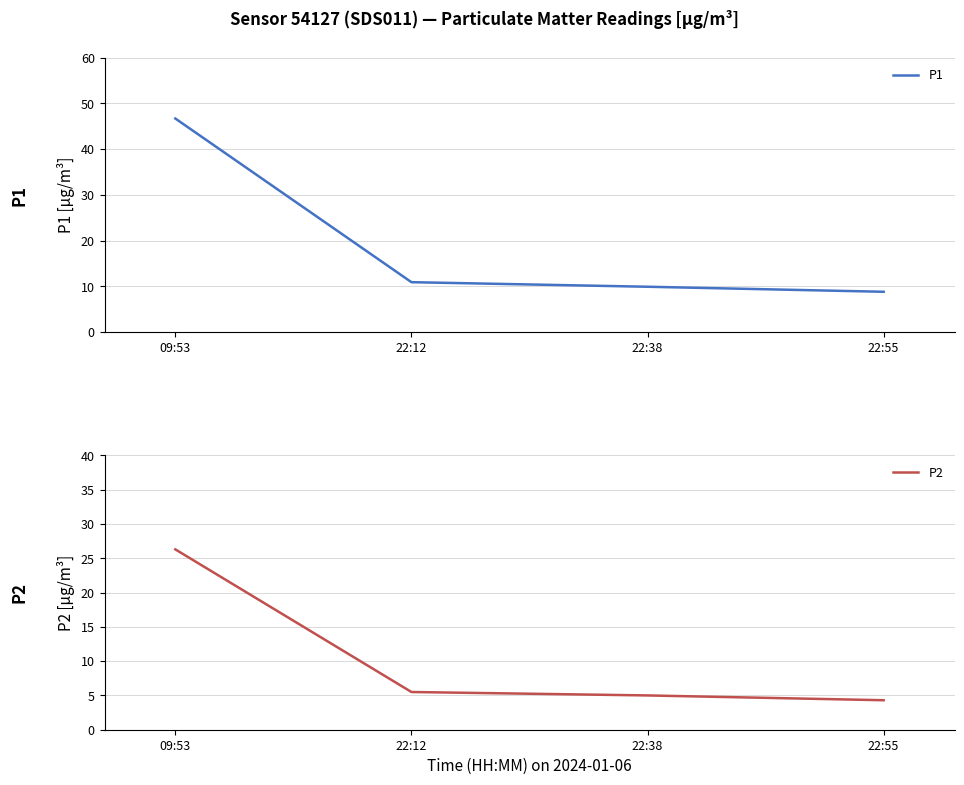

Reading right to left, transcribe all the data shown in this chart.

P1: 8.8	9.9	10.9	46.7
P2: 4.3	5.0	5.5	26.3